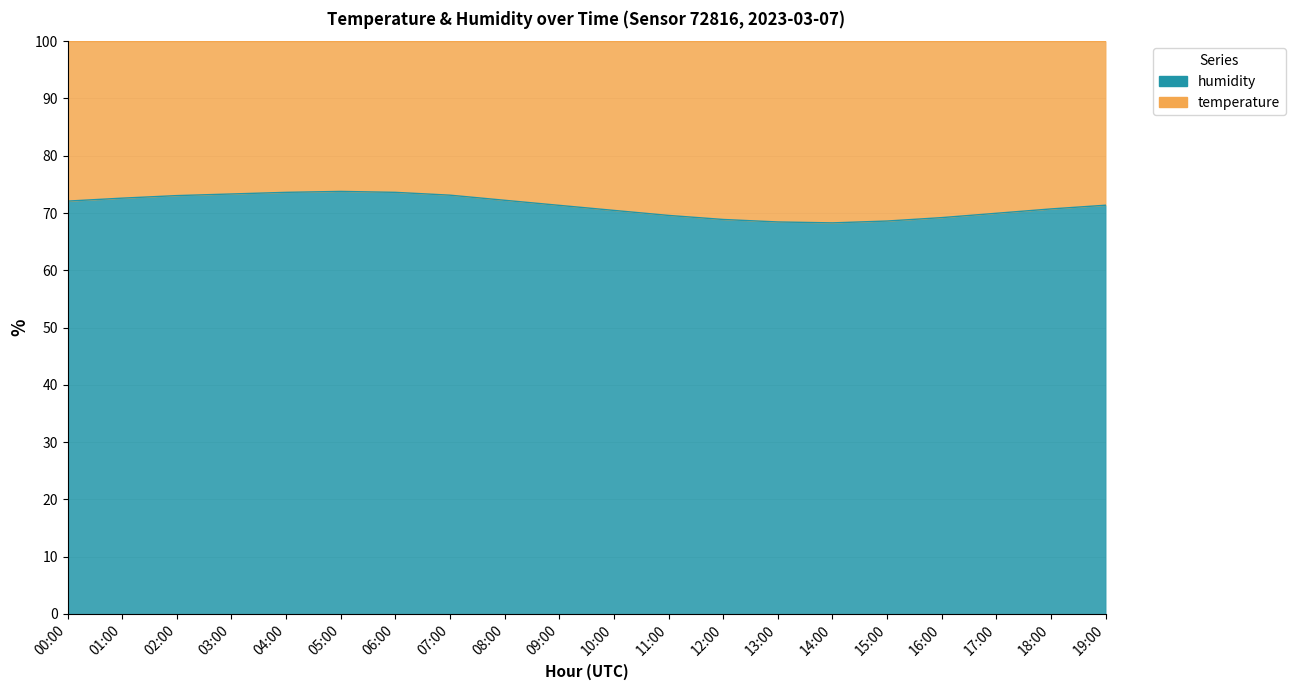

Reading right to left, transcribe all the data shown in this chart.

71.4	70.7	70.0	69.2	68.6	68.3	68.4	68.9	69.6	70.5	71.3	72.2	73.1	73.6	73.8	73.6	73.3	73.0	72.6	72.1